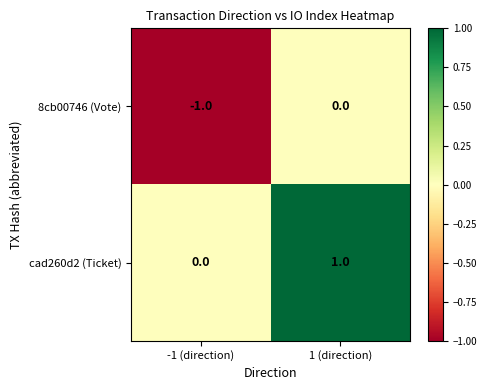

How many values in the cad260d2 (Ticket) series are below 1?

1